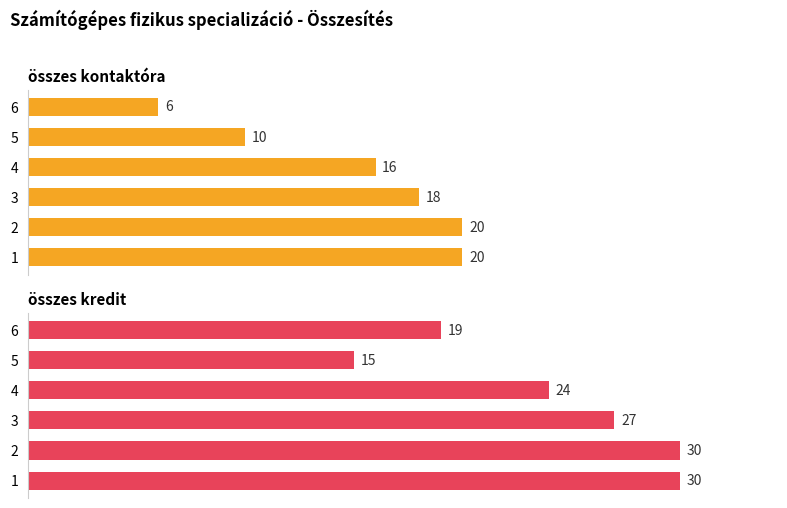

Which series has the widest spread of values?

összes kredit